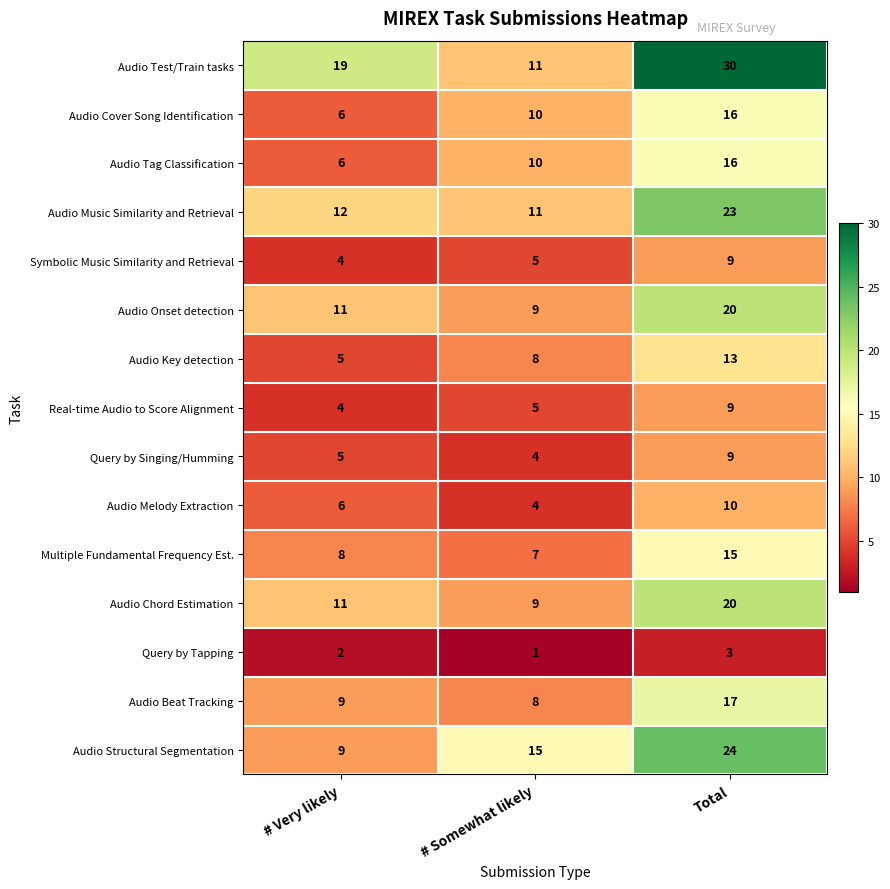

How many Audio Onset detection values are between 9 and 20?

3